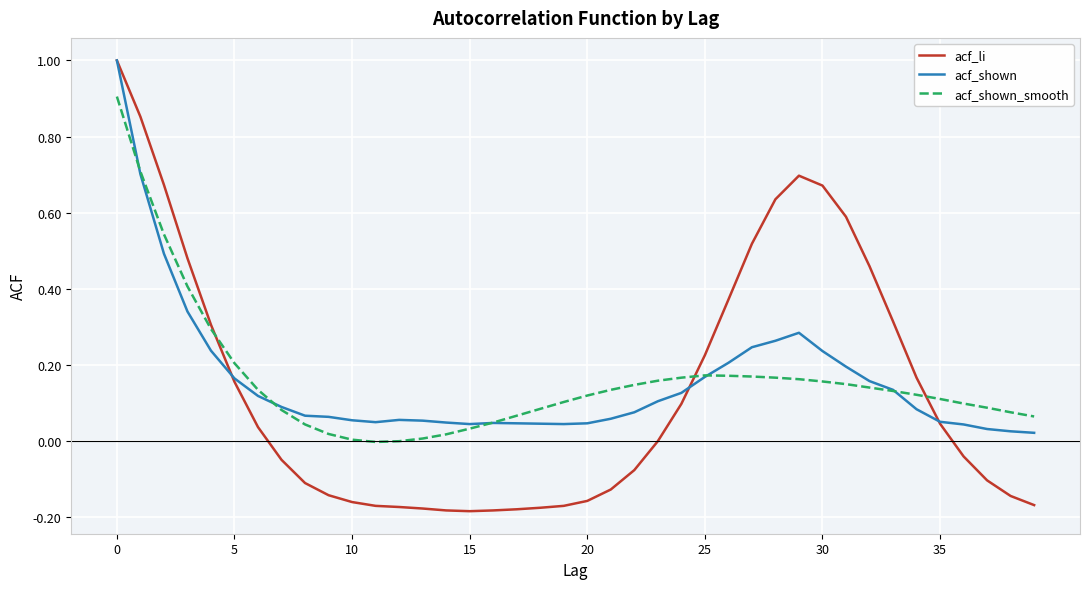

In acf_shown, how many points are lower than both neighbors (excluding endpoints)?

3